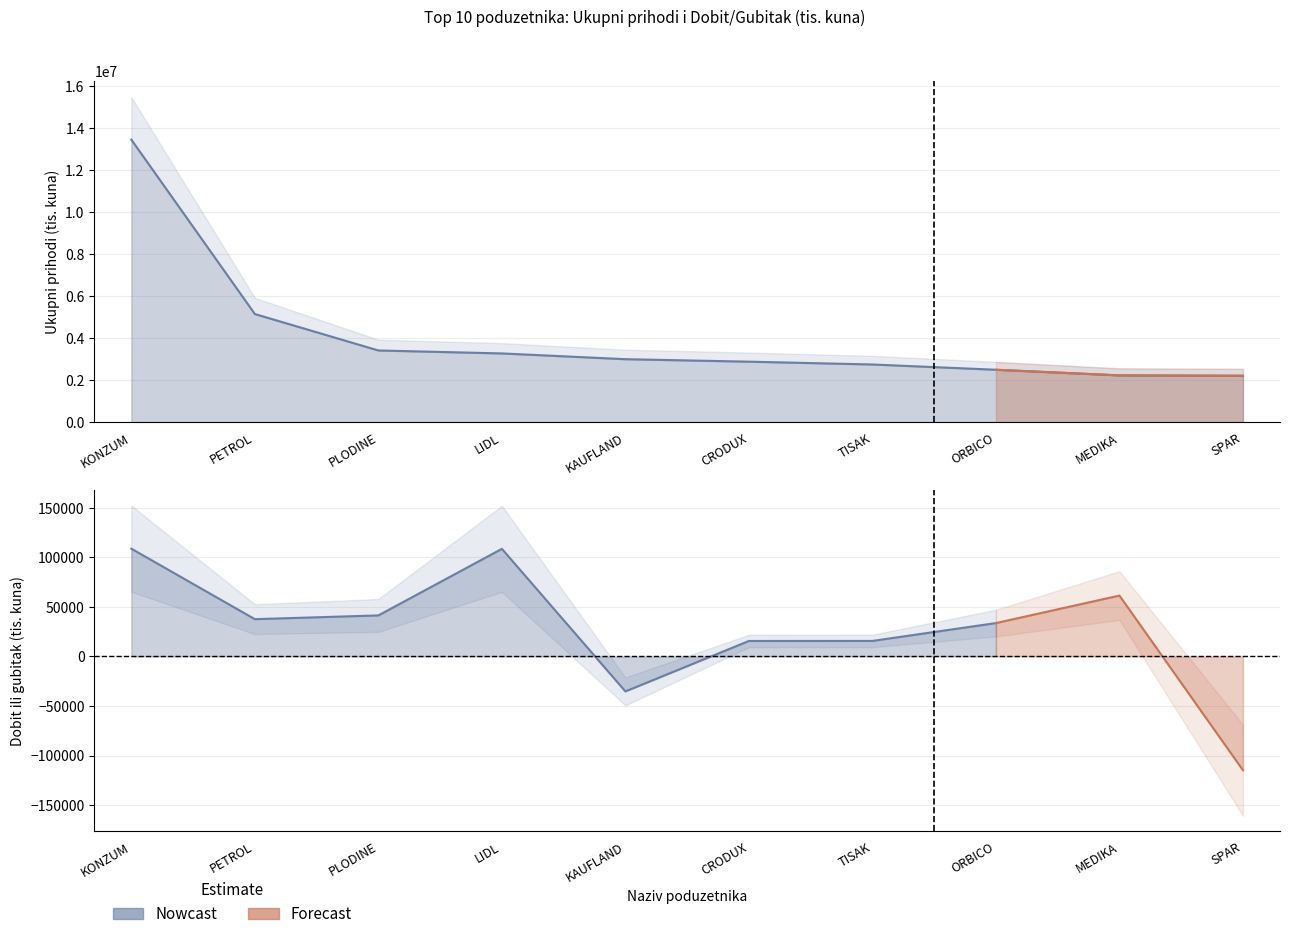

What is the value of the 10th point from the left?

2211519.1